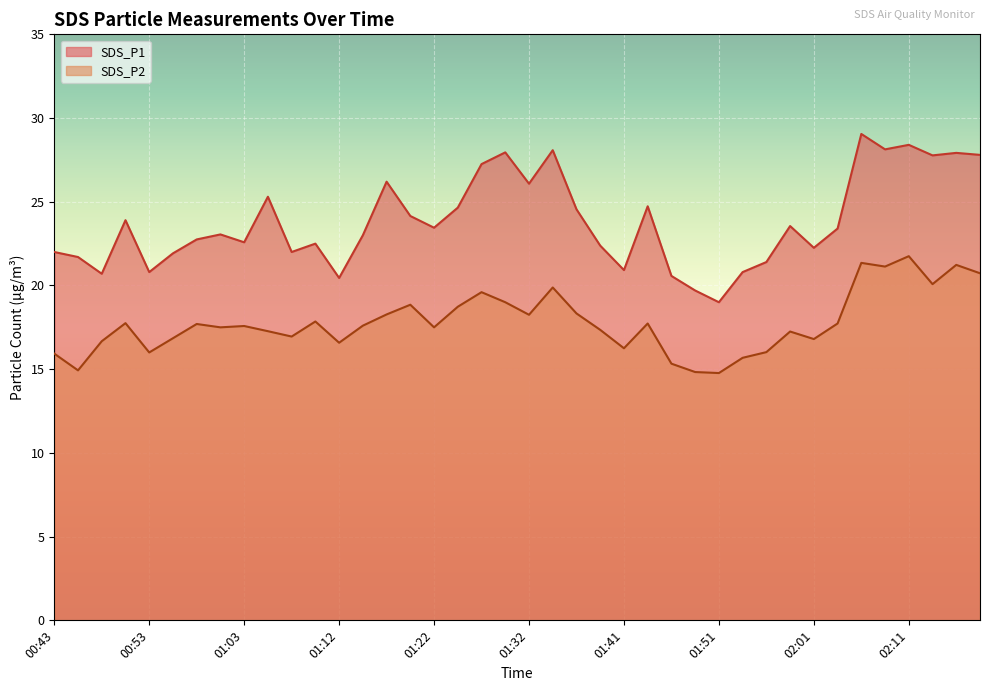

What is the difference between the SDS_P1 values at 01:56 and 01:17?

4.8